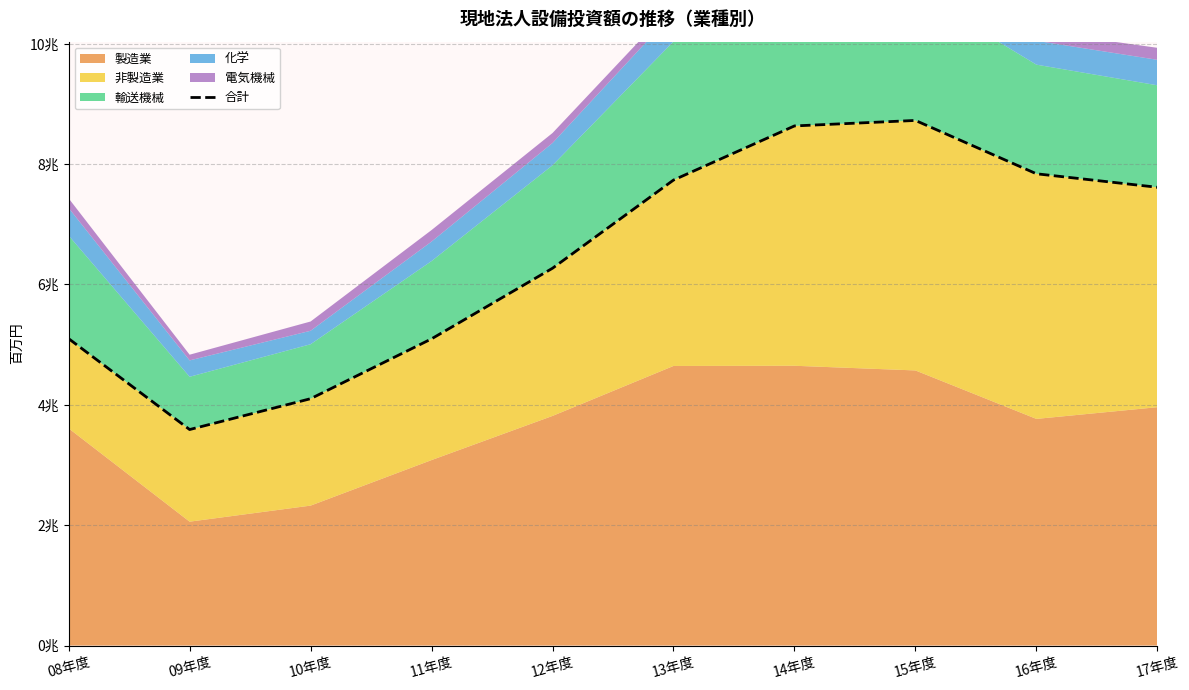

Reading right to left, transcribe all the data shown in this chart.

7615164	7839572	8725895	8634595	7735035	6269954	5096808	4102133	3589512	5099573